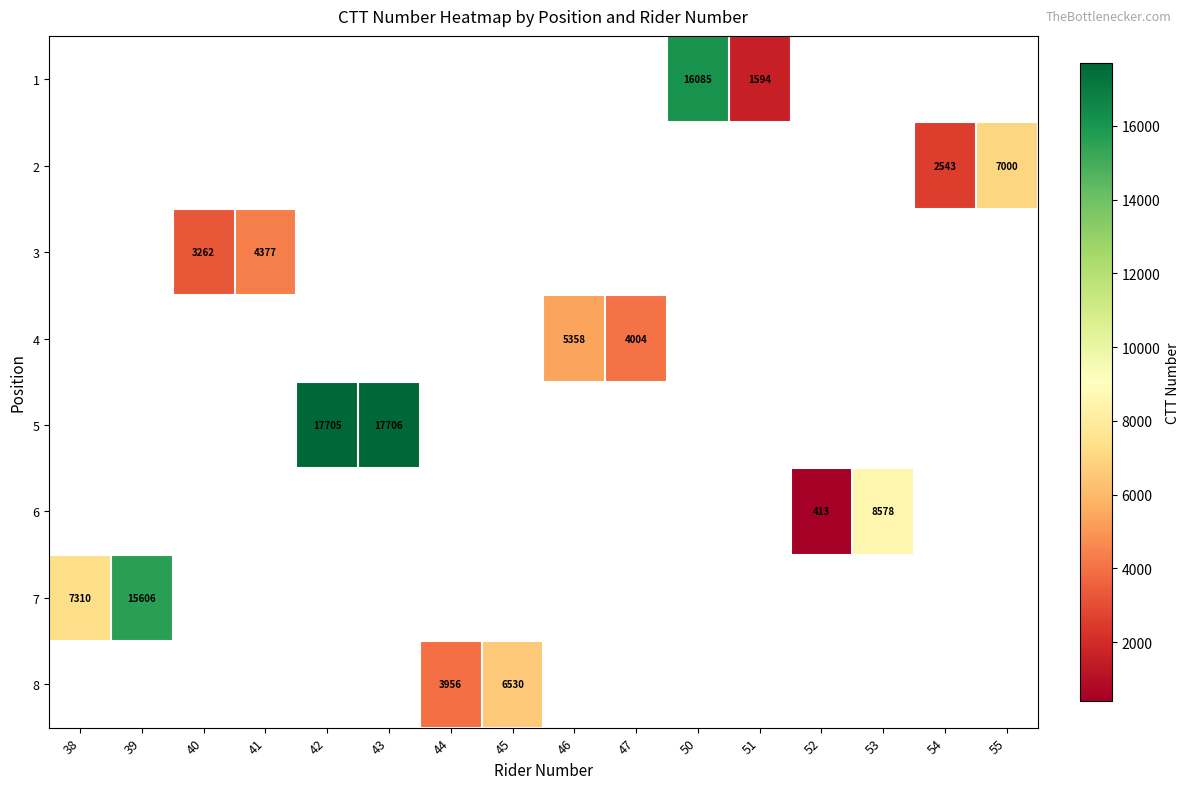

What is the minimum value shown in the chart?

413.0